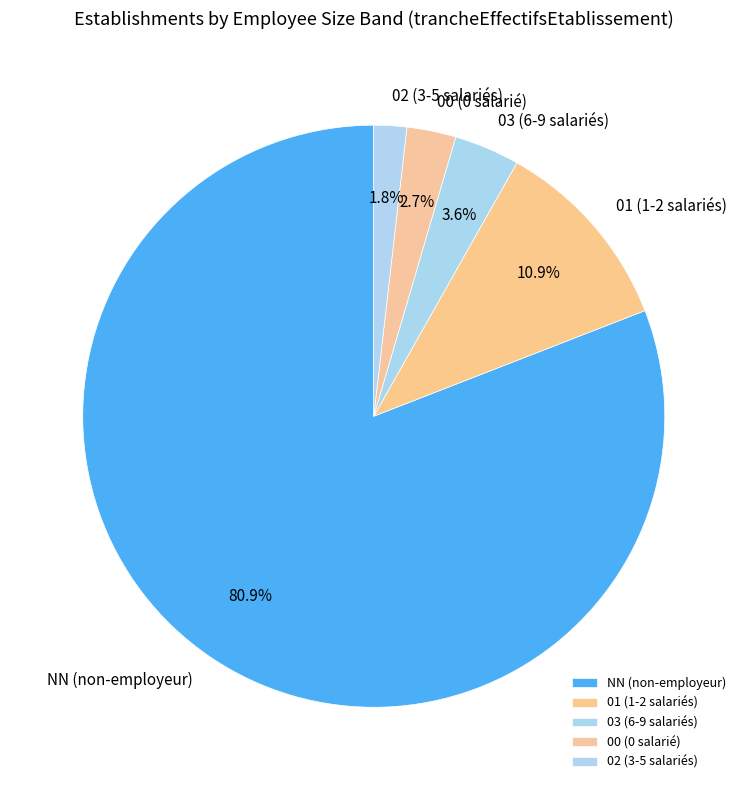

Which category has the biggest portion of the pie?

NN